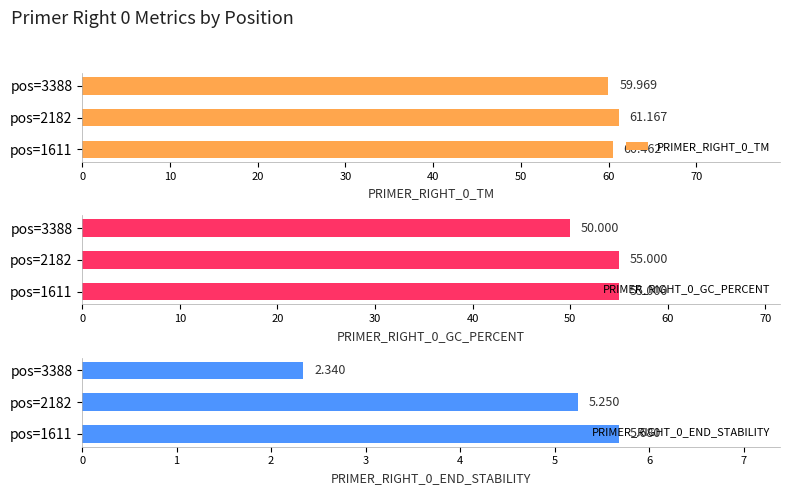

What is the difference between the highest and lowest values at pos=2182?

55.9